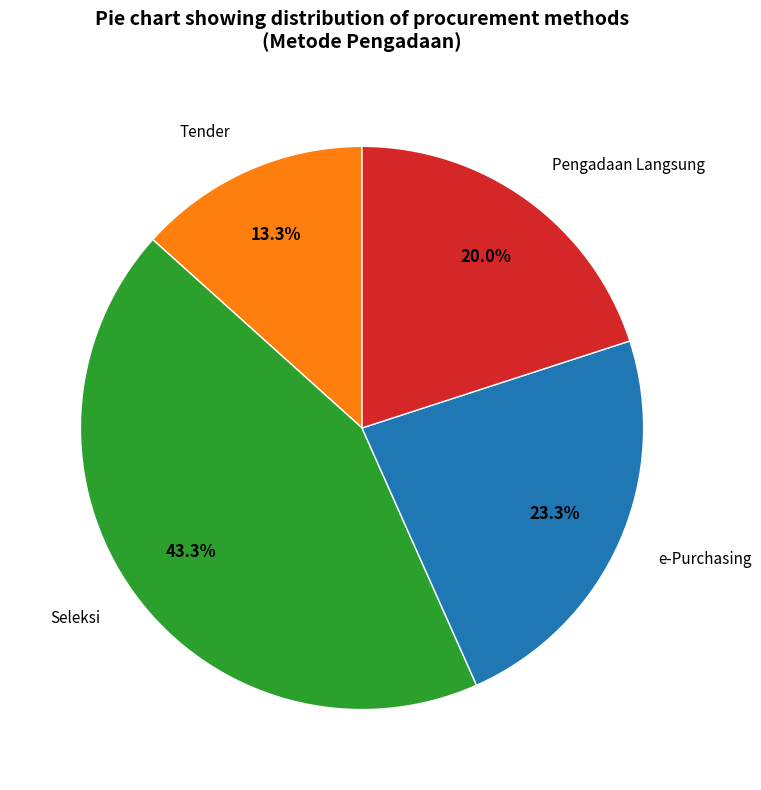

Is the sum of e-Purchasing and Pengadaan Langsung greater than half?

No